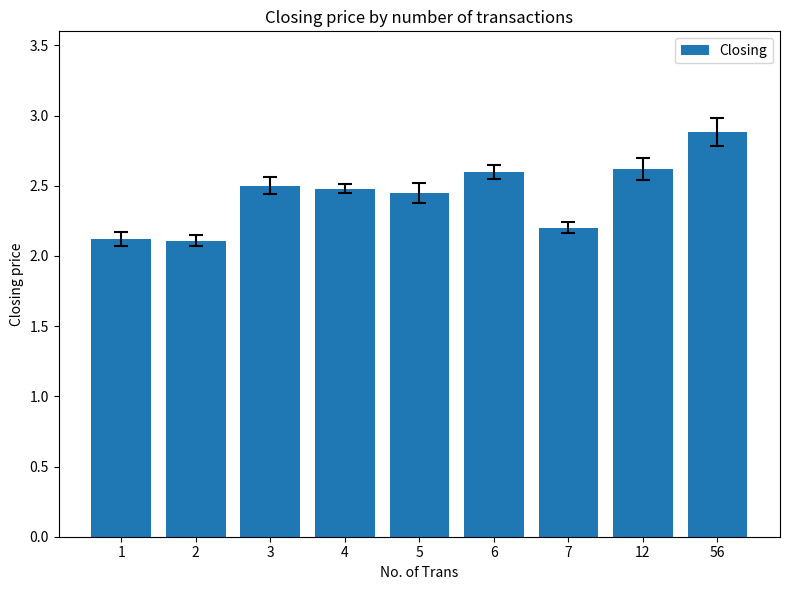

The chart shows a value of 3.8 at 7. True or false?

False